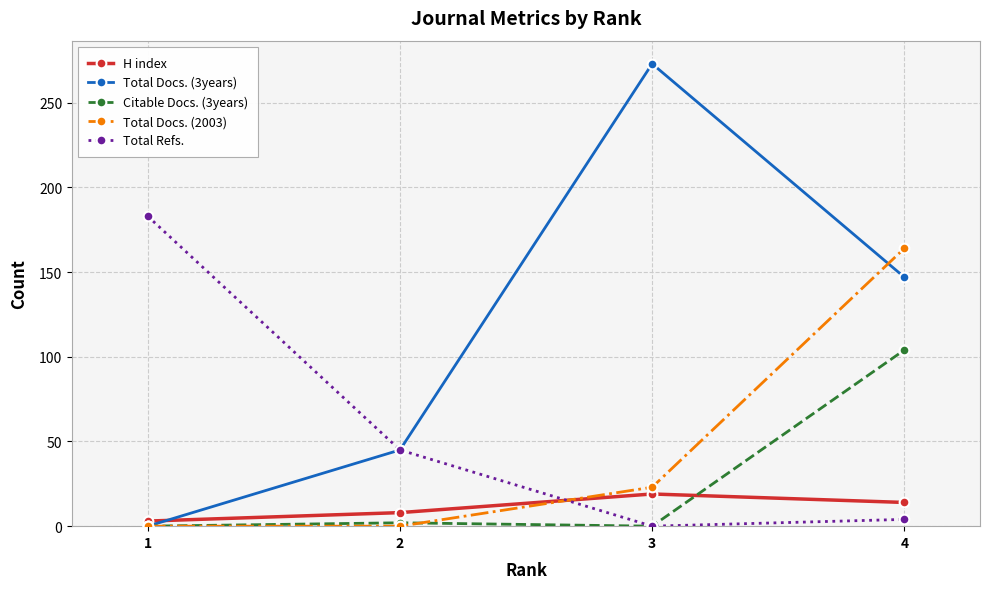

Reading left to right, list all the values displayed in this chart.

H index: 1=3	2=8	3=19	4=14
Total Docs. (3years): 1=0	2=45	3=273	4=147
Citable Docs. (3years): 1=0	2=2	3=0	4=104
Total Docs. (2003): 1=0	2=0	3=23	4=164
Total Refs.: 1=183	2=45	3=0	4=4